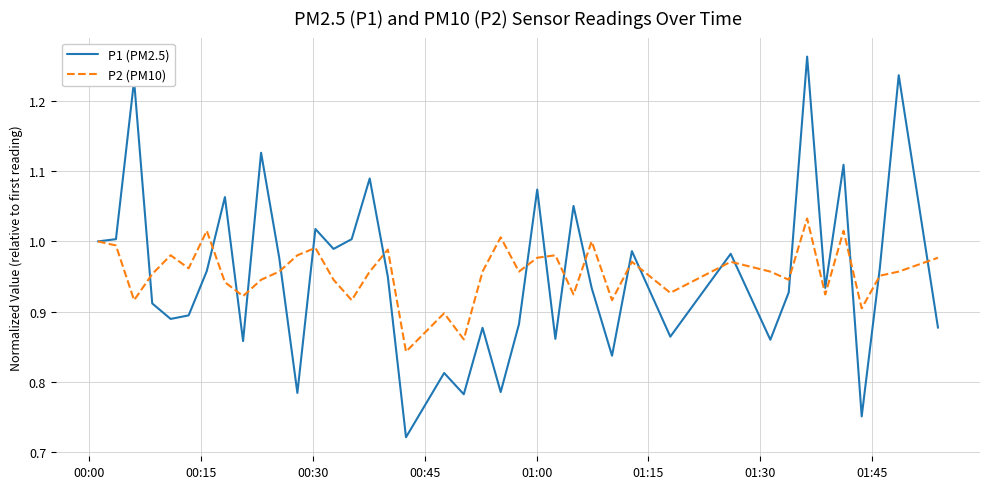

True or false: P1 (PM2.5) and P2 (PM10) cross at least once.

True